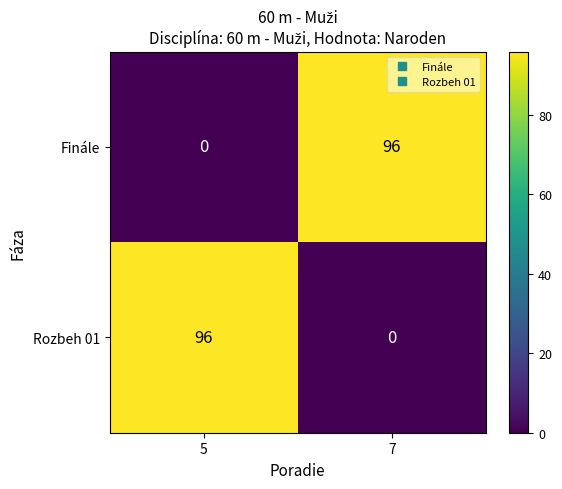

How many series are shown in this chart?

2